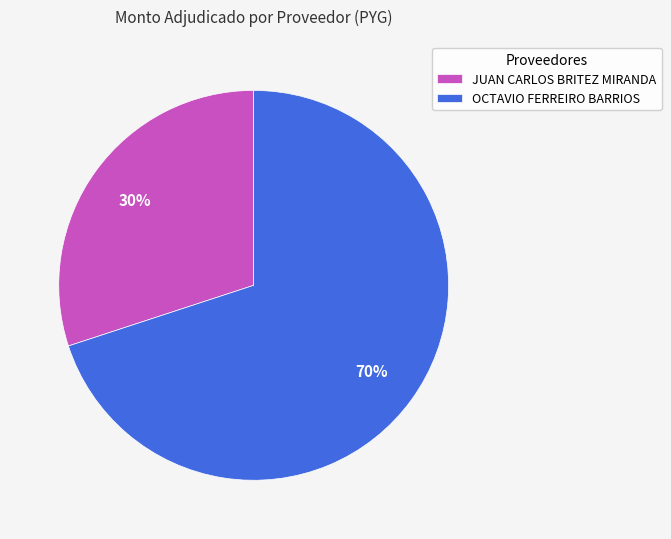

How many slices are in this pie chart?

2